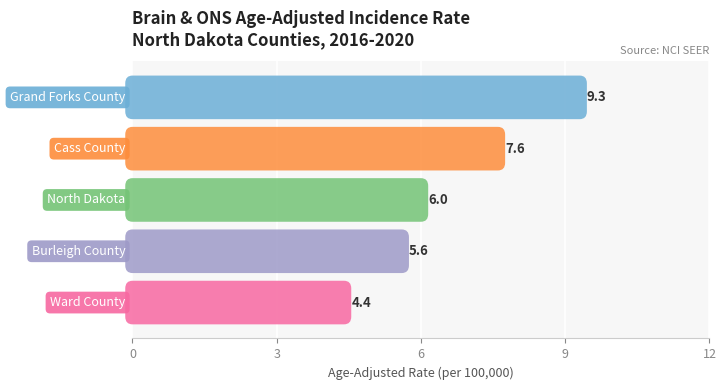

What is the smallest value displayed?

4.4